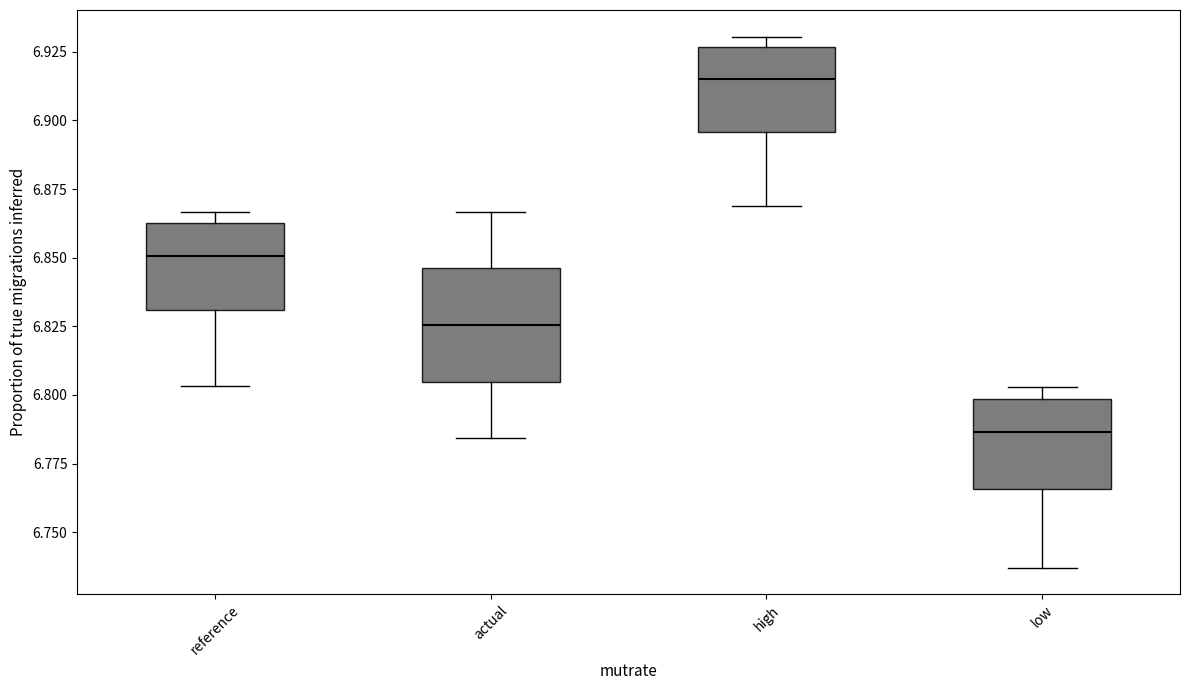

Reading left to right, transcribe this box plot: for each box, give where its median line is, the range the box spans, and where its two whiskers end, as read against the y-axis. The values are not printed on the chart, so give them approximately, as read against the axis.

reference: median 6.850, box 6.830 to 6.865, whiskers 6.805 to 6.865 (just above the box's upper edge)
actual: median 6.825, box 6.805 to 6.845, whiskers 6.785 to 6.865
high: median 6.915, box 6.895 to 6.925, whiskers 6.870 to 6.930
low: median 6.785, box 6.765 to 6.800, whiskers 6.735 to 6.805